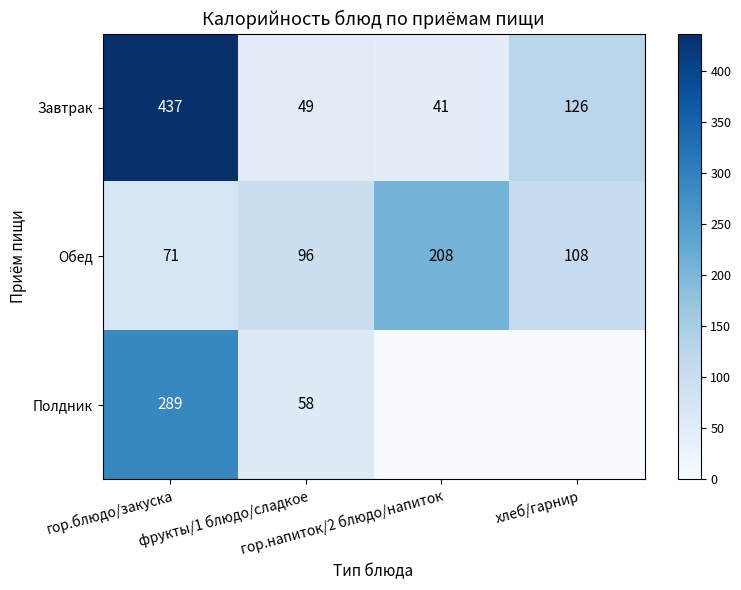

Rank the series at гор.напиток/2 блюдо/напиток from lowest to highest value.

Полдник, Завтрак, Обед